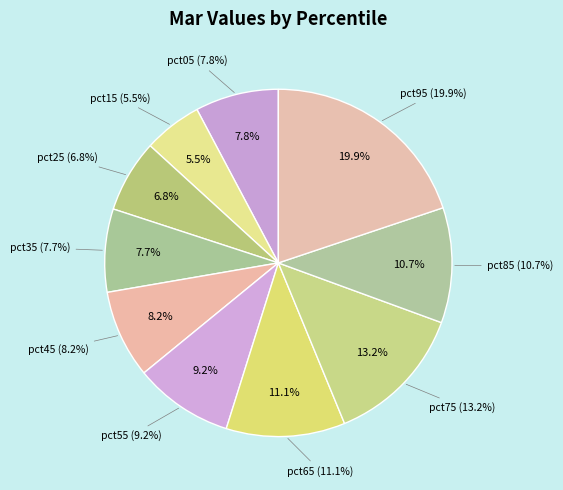

How many segments does this pie chart have?

10